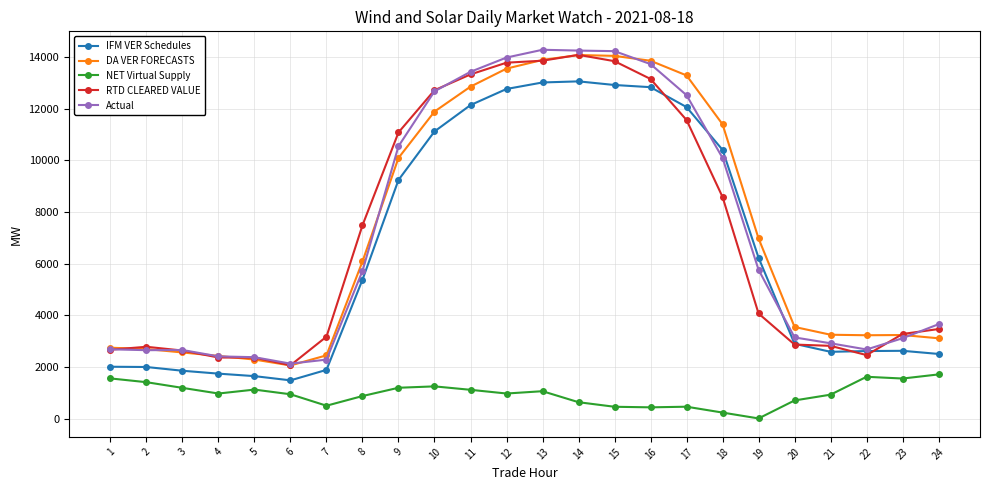

What is the sum of all Actual values?

173890.3